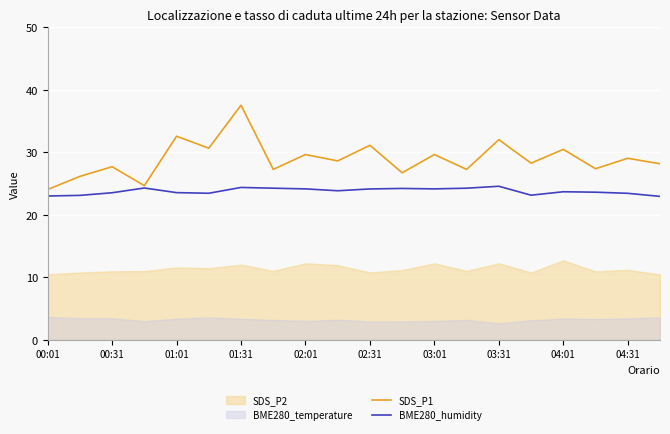

What is the sum of all SDS_P1 values?

579.1